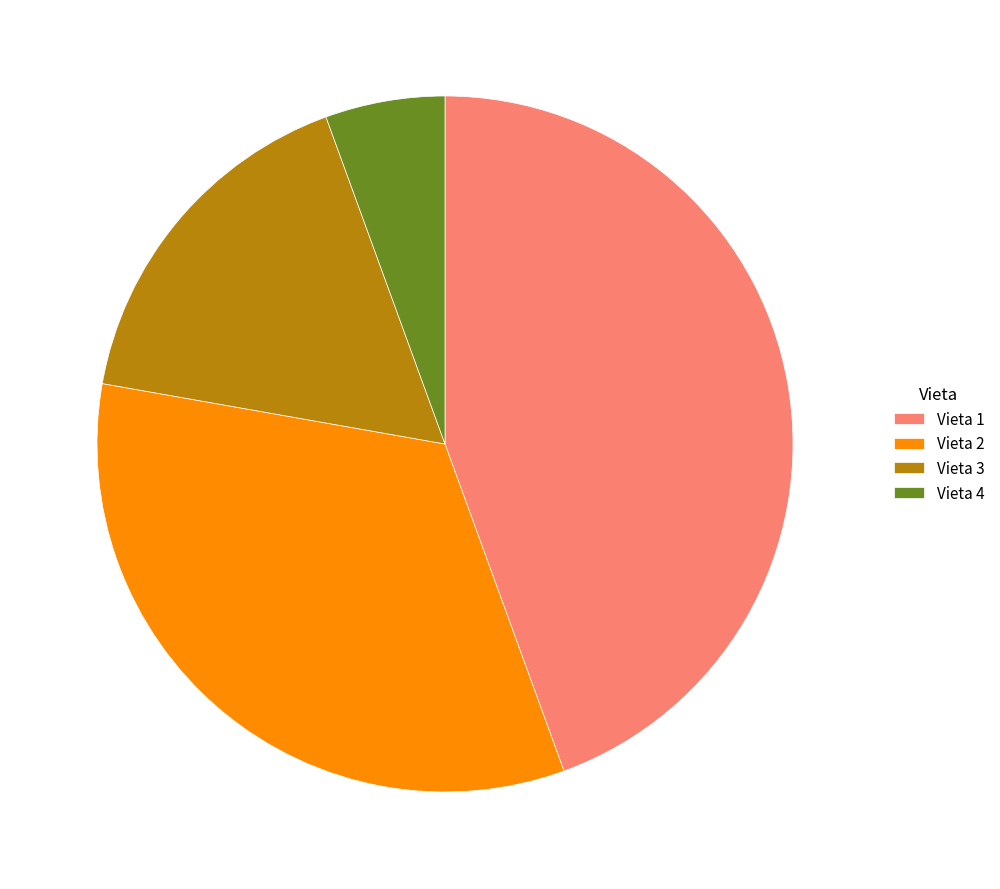

Does any single category account for the majority?

No